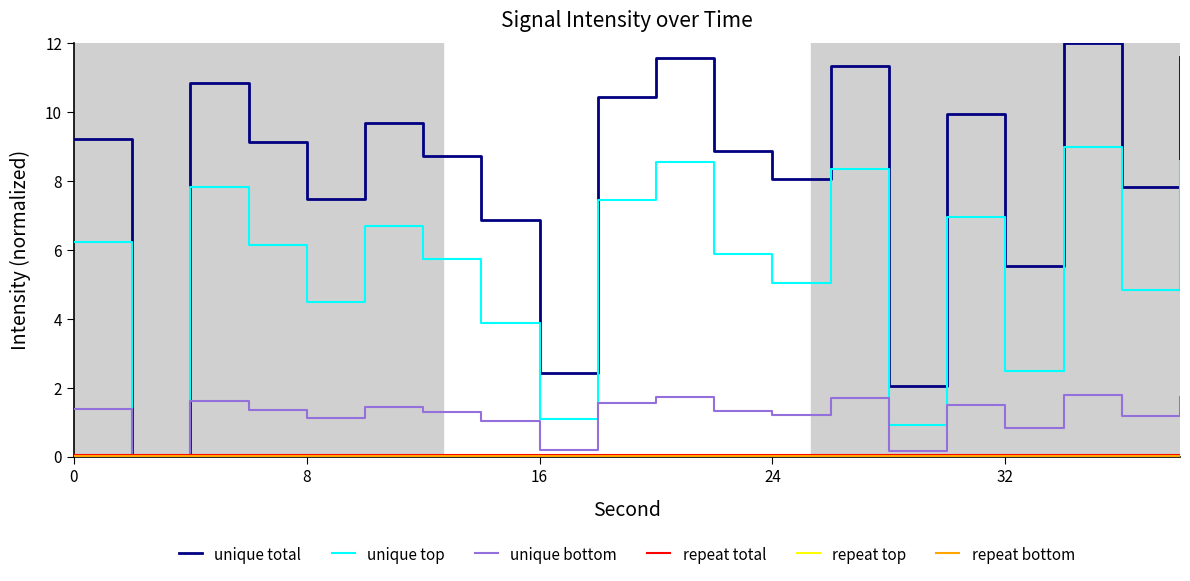

Reading right to left, transcribe all the data shown in this chart.

unique total: 11.6	7.8	12.0	5.5	10.0	2.1	11.4	8.1	8.9	11.6	10.5	2.4	6.9	8.7	9.7	7.5	9.1	10.8	0.0	9.2
unique top: 8.6	4.8	9.0	2.5	7.0	0.9	8.4	5.1	5.9	8.6	7.5	1.1	3.9	5.7	6.7	4.5	6.1	7.8	0.0	6.2
unique bottom: 1.7	1.2	1.8	0.8	1.5	0.2	1.7	1.2	1.3	1.7	1.6	0.2	1.0	1.3	1.5	1.1	1.4	1.6	0.0	1.4
repeat total: 0.1	0.1	0.1	0.1	0.1	0.1	0.1	0.1	0.1	0.1	0.1	0.1	0.1	0.1	0.1	0.1	0.1	0.1	0.1	0.1
repeat top: 0.0	0.0	0.0	0.0	0.0	0.0	0.0	0.0	0.0	0.0	0.0	0.0	0.0	0.0	0.0	0.0	0.0	0.0	0.0	0.0
repeat bottom: 0.0	0.0	0.0	0.0	0.0	0.0	0.0	0.0	0.0	0.0	0.0	0.0	0.0	0.0	0.0	0.0	0.0	0.0	0.0	0.0